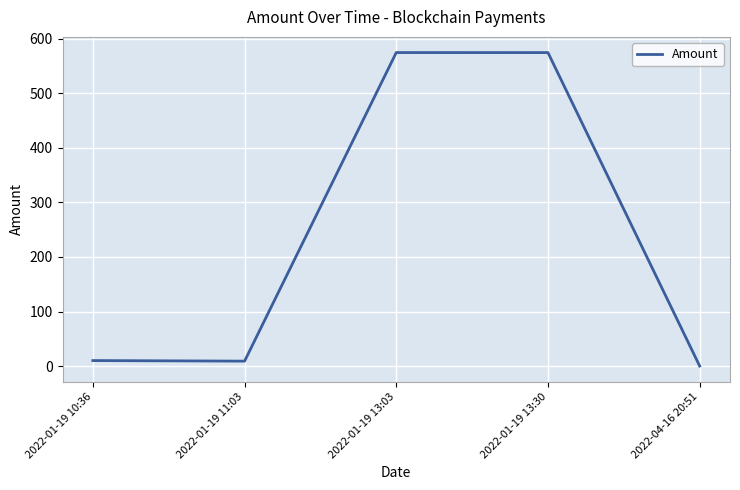

What is the maximum value shown in the chart?

575.0